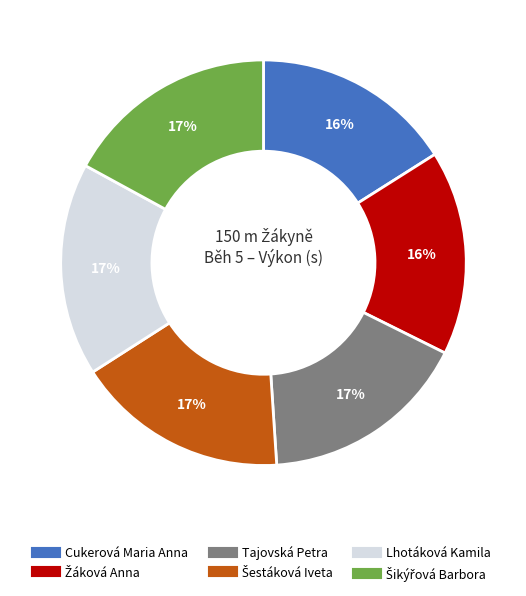

To the nearest percent, what portion does Cukerová Maria Anna represent?

16%